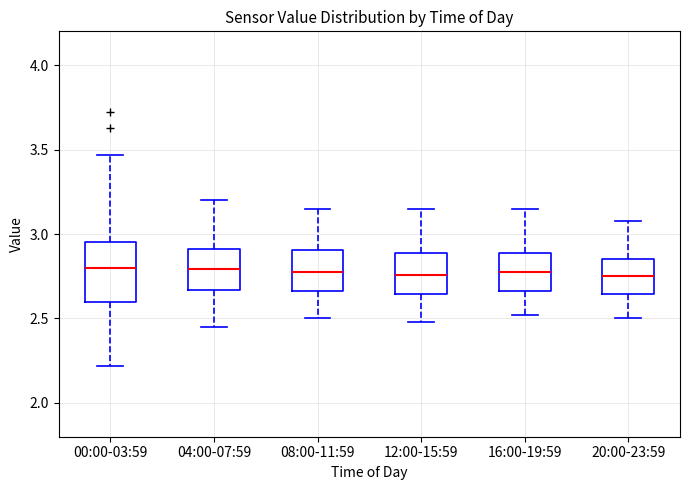

Comparing the boxes themselves (not the whiskers), which one is the tallest?

00:00-03:59